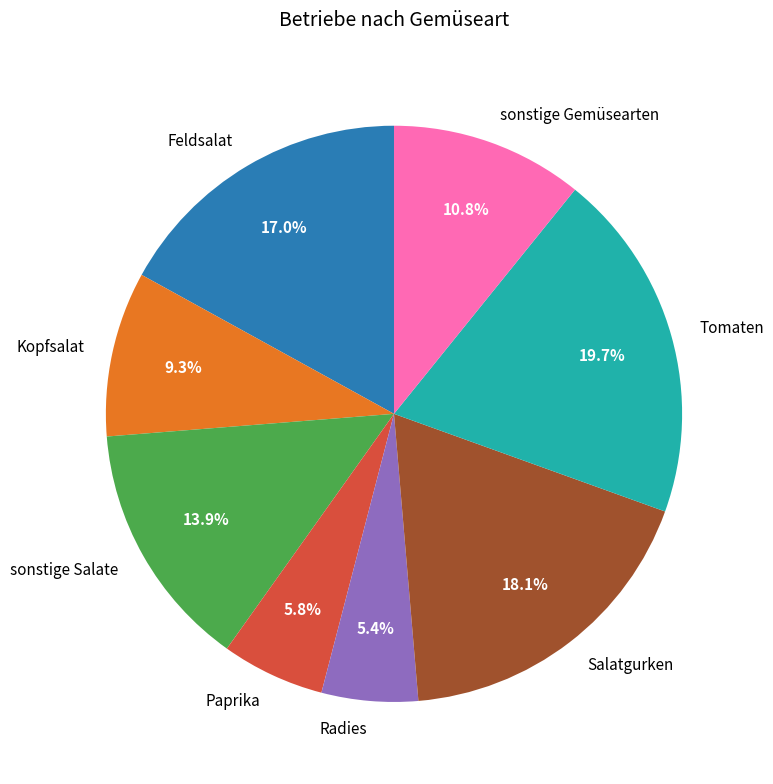

Which has a higher value, sonstige Salate or Feldsalat?

Feldsalat